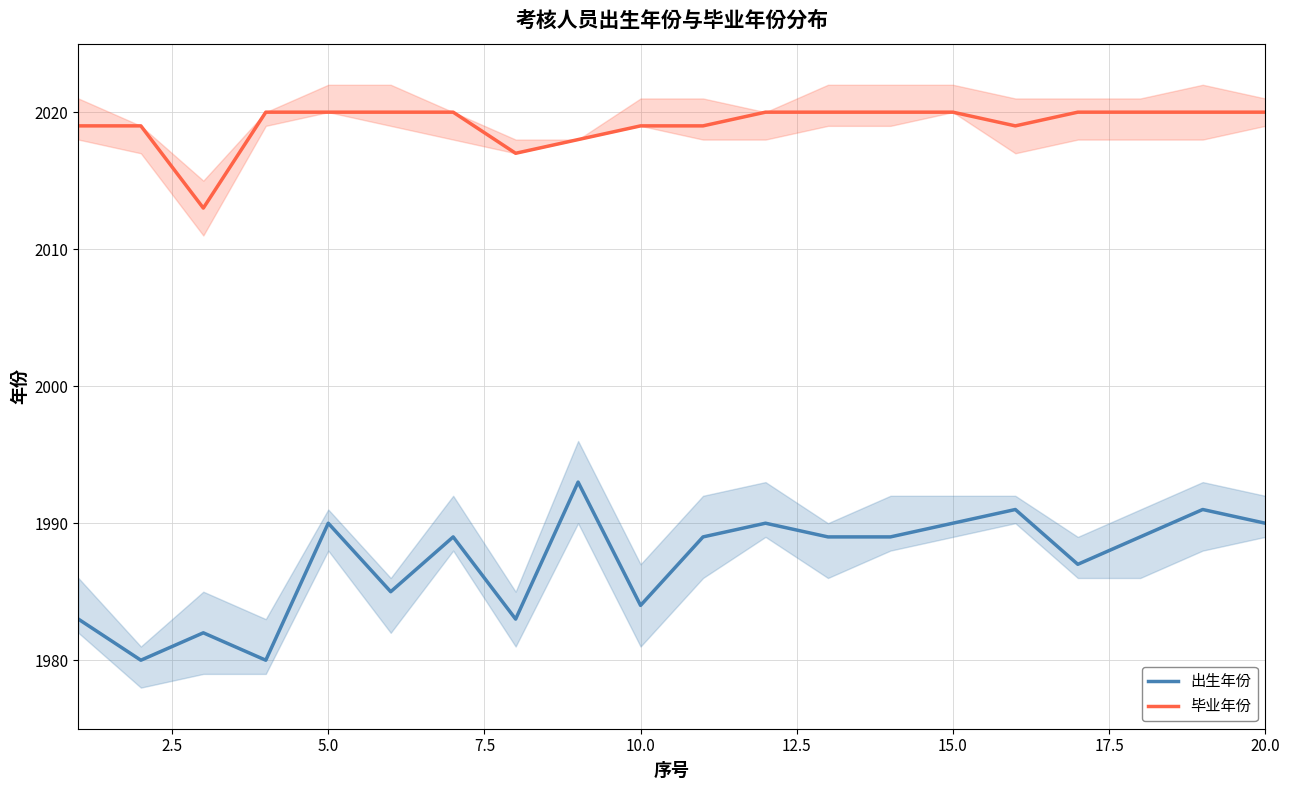

True or false: 毕业年份 and 出生年份 intersect in this chart.

False